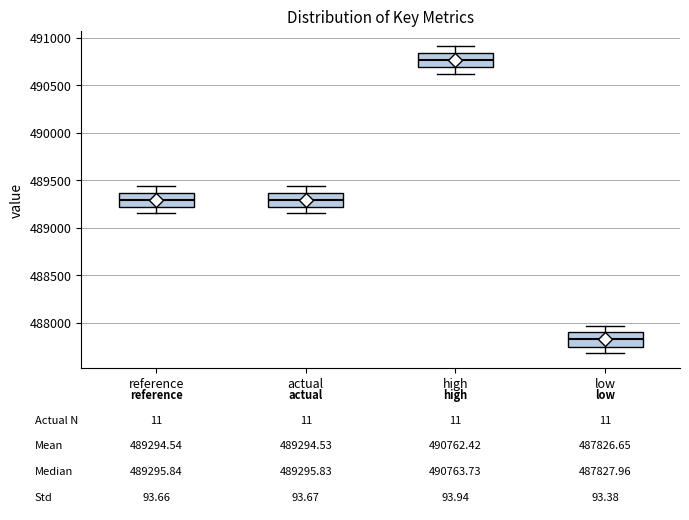

Which box has the lowest median line?

low